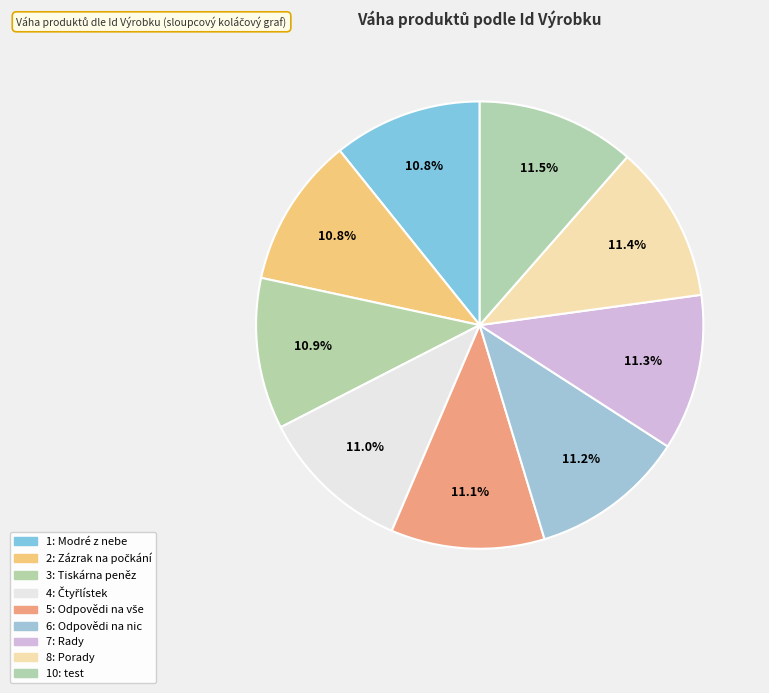

To the nearest percent, what is the difference between the largest and smallest slice percentages?

1%